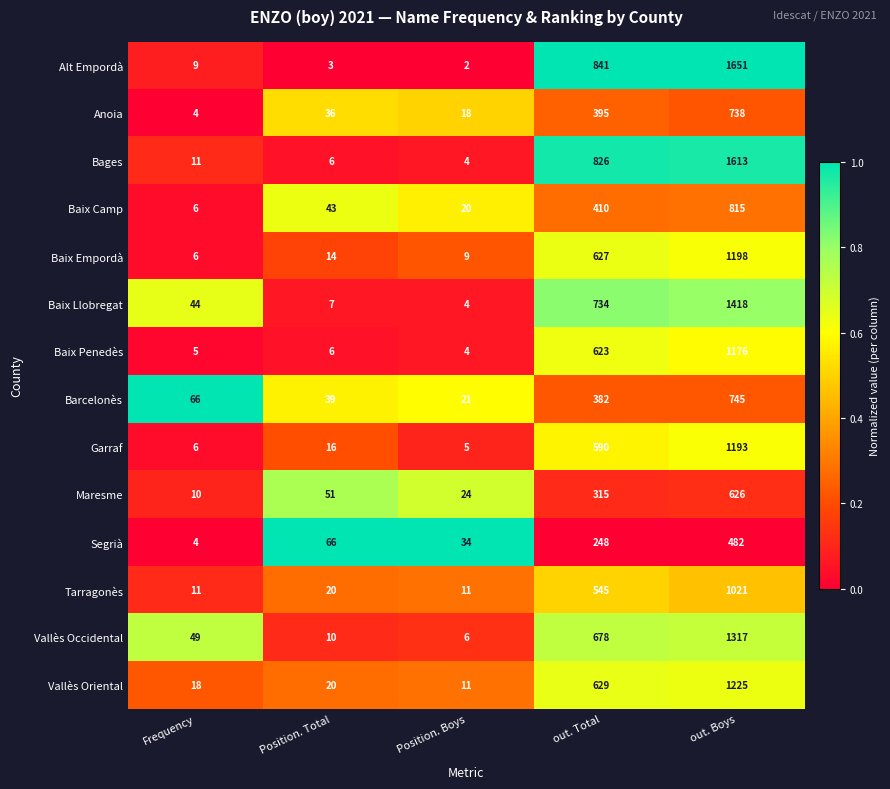

What is the total value across all series at out. Boys?

15218